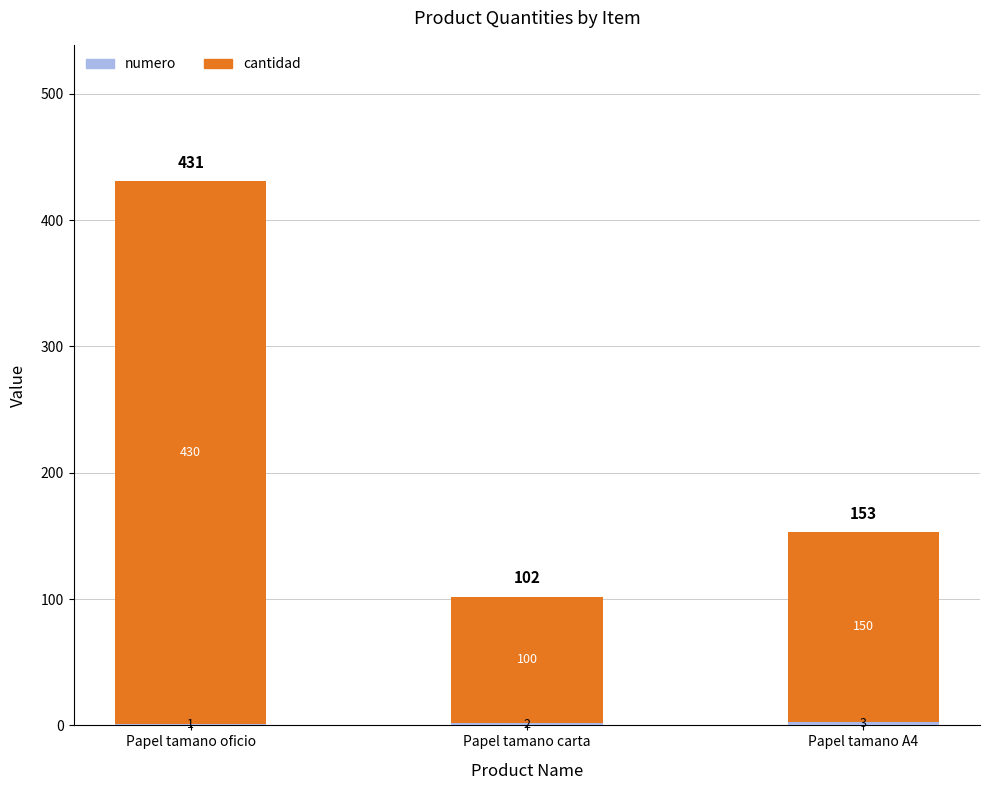

At which category is the sum across all series the highest?

Papel tamano oficio